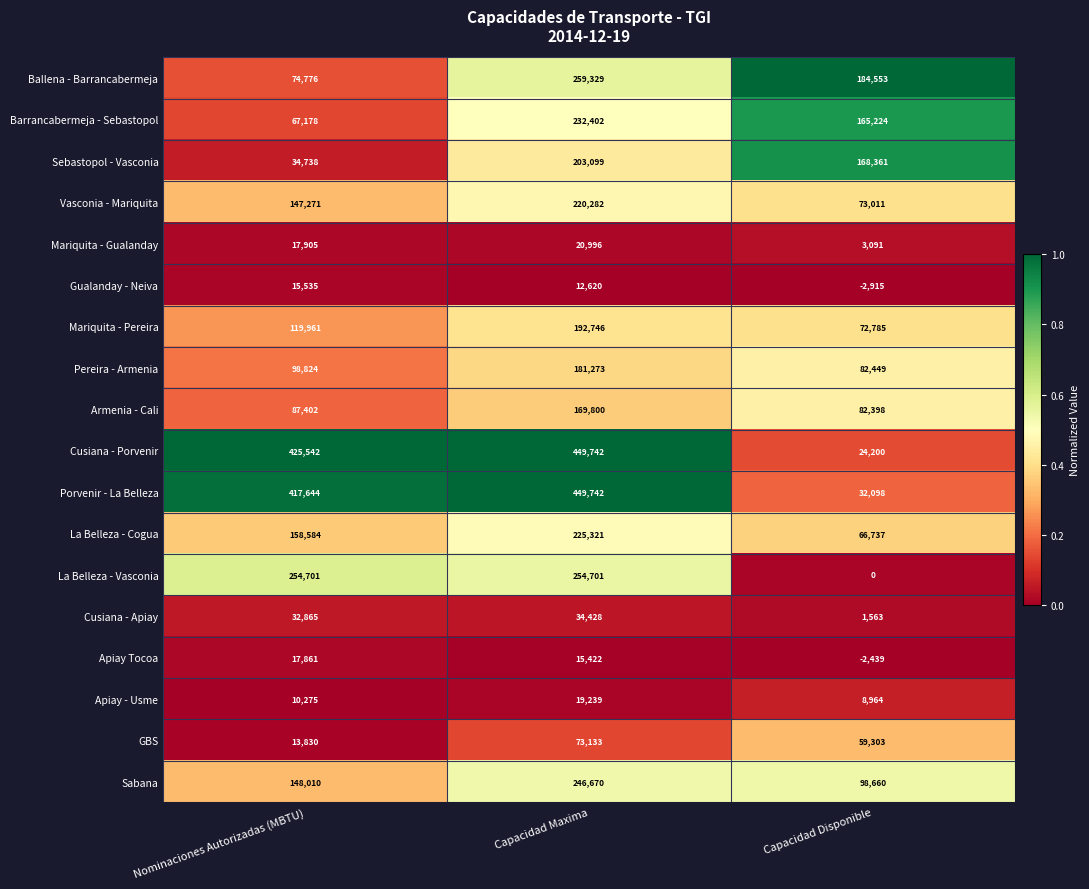

Rank the categories by Gualanday - Neiva value from highest to lowest.

Nominaciones Autorizadas (MBTU), Capacidad Maxima, Capacidad Disponible